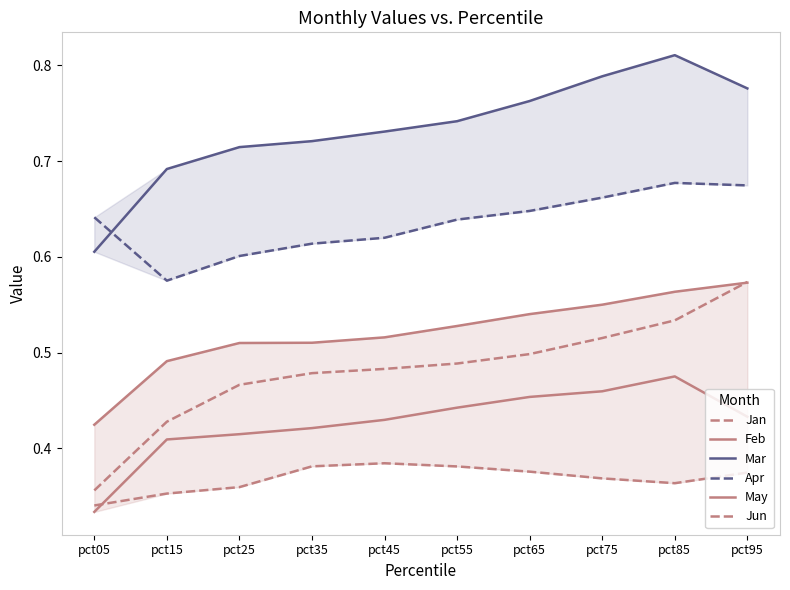

Does the chart have visible grid lines?

No